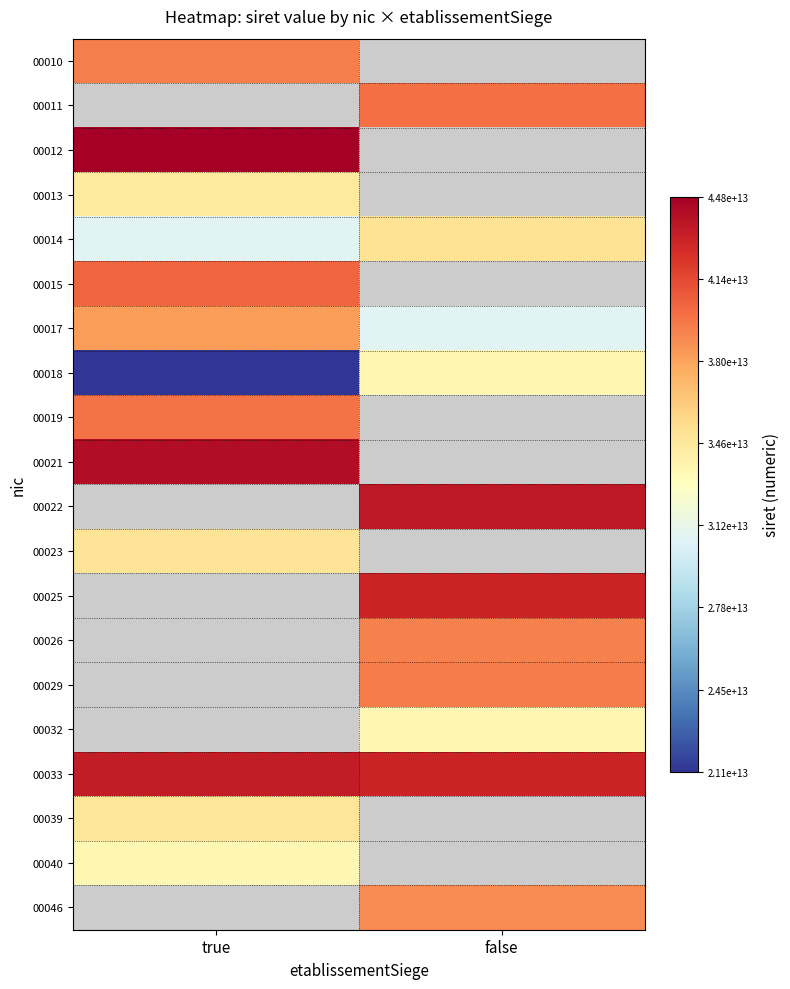

List the series in order of their overall mean, highest first.

00010, 00011, 00012, 00013, 00014, 00015, 00017, 00018, 00019, 00021, 00022, 00023, 00025, 00026, 00029, 00032, 00033, 00039, 00040, 00046